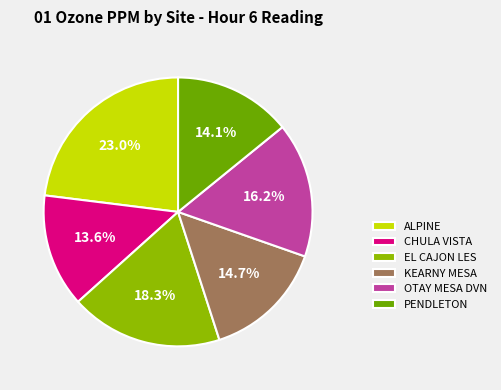

Which category has the biggest portion of the pie?

ALPINE